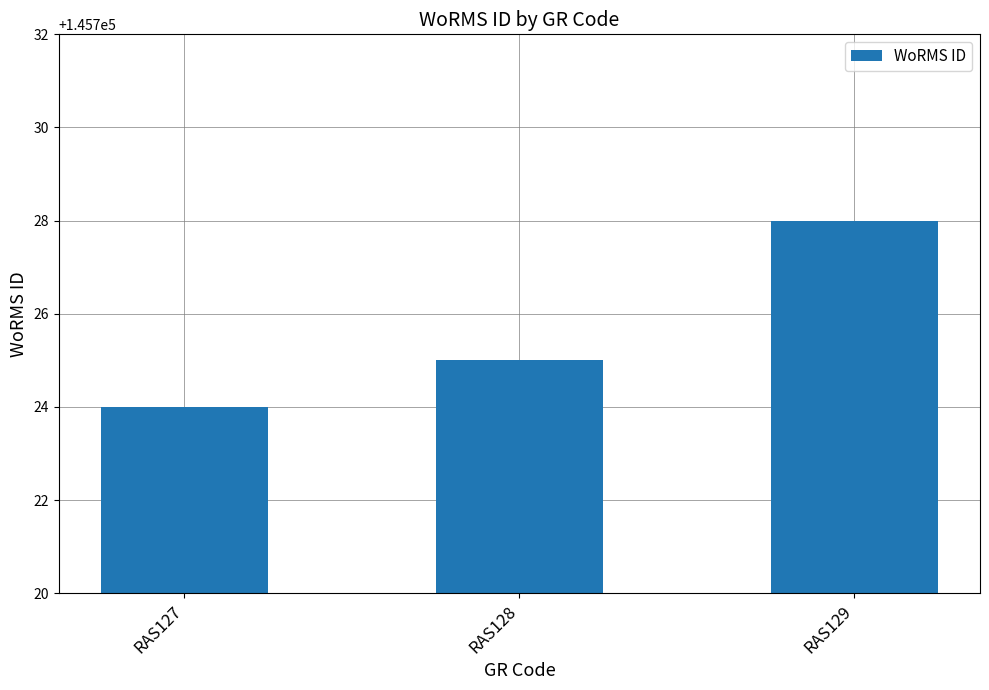

How many data points are less than 145725?

1